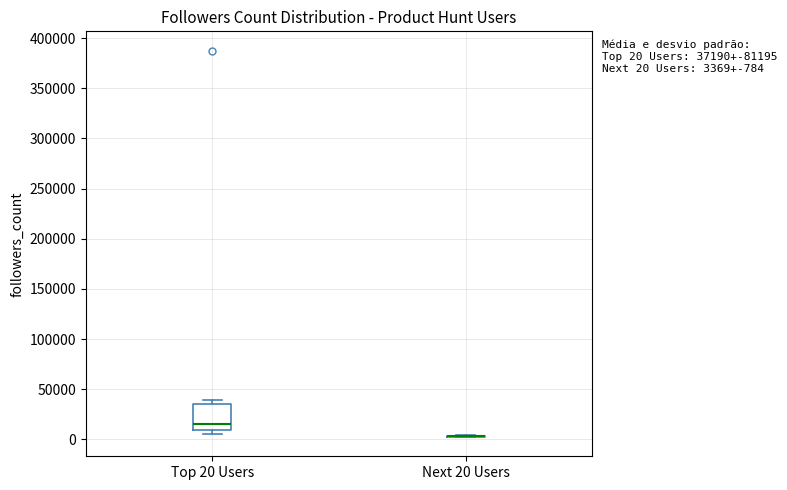

Which box is the tallest, from its lower edge to its upper edge?

Top 20 Users